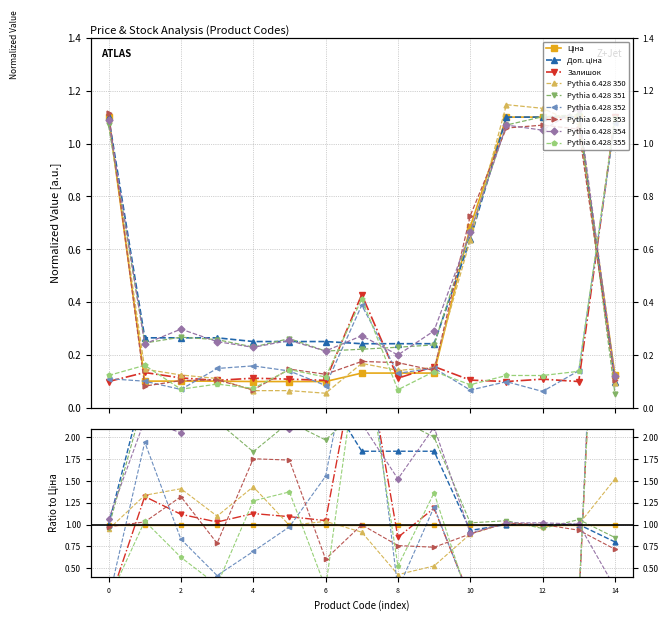

What is the difference between the maximum and minimum values in the Залишок series?

1.0